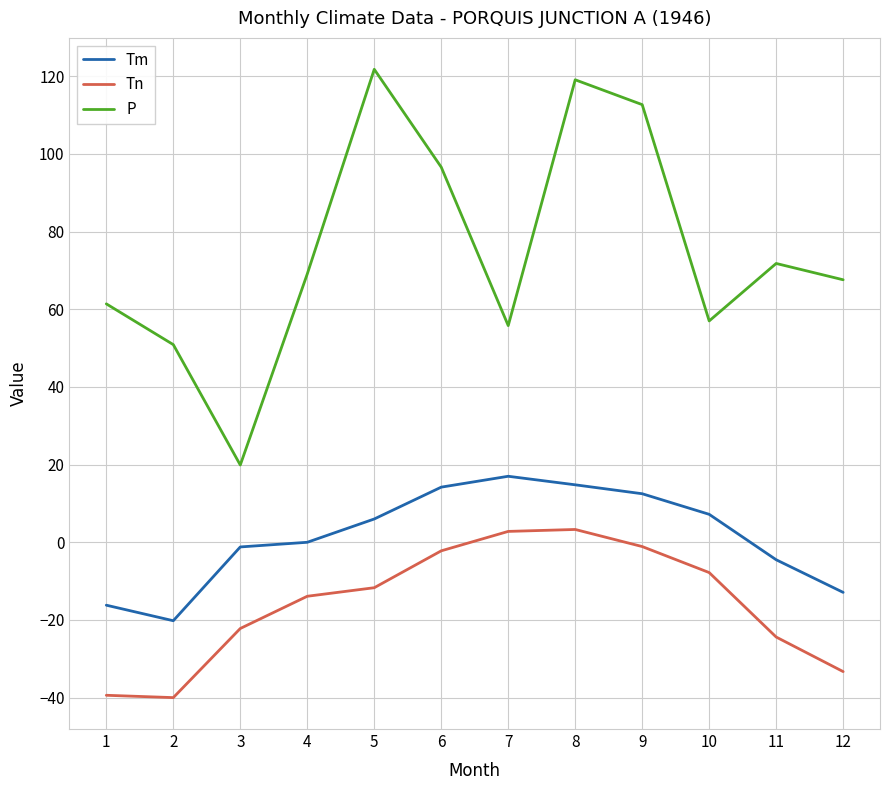

What is the difference between the maximum and minimum values in the Tn series?

43.3